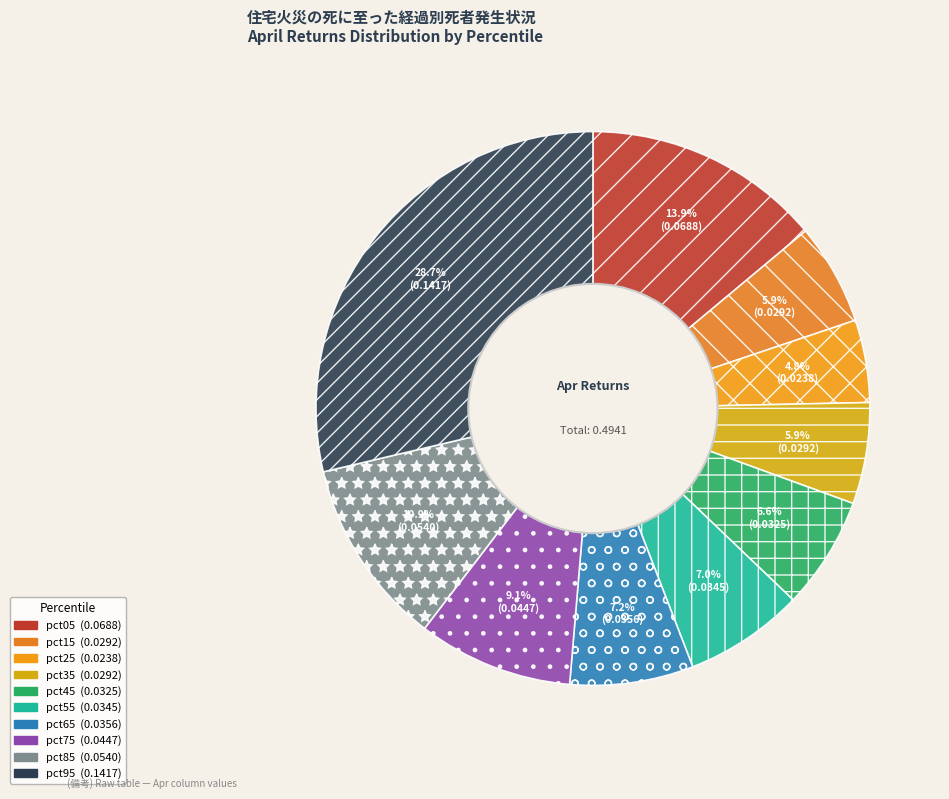

Is it true that pct95 is 29% of the pie?

True